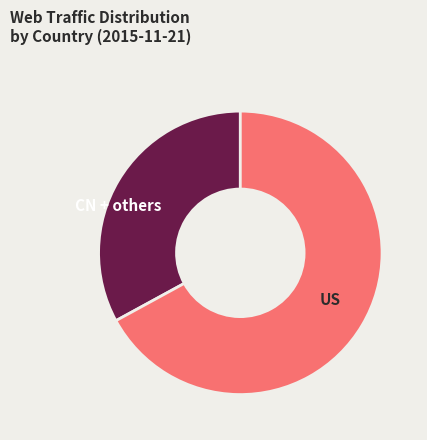

How many slices are in this pie chart?

2